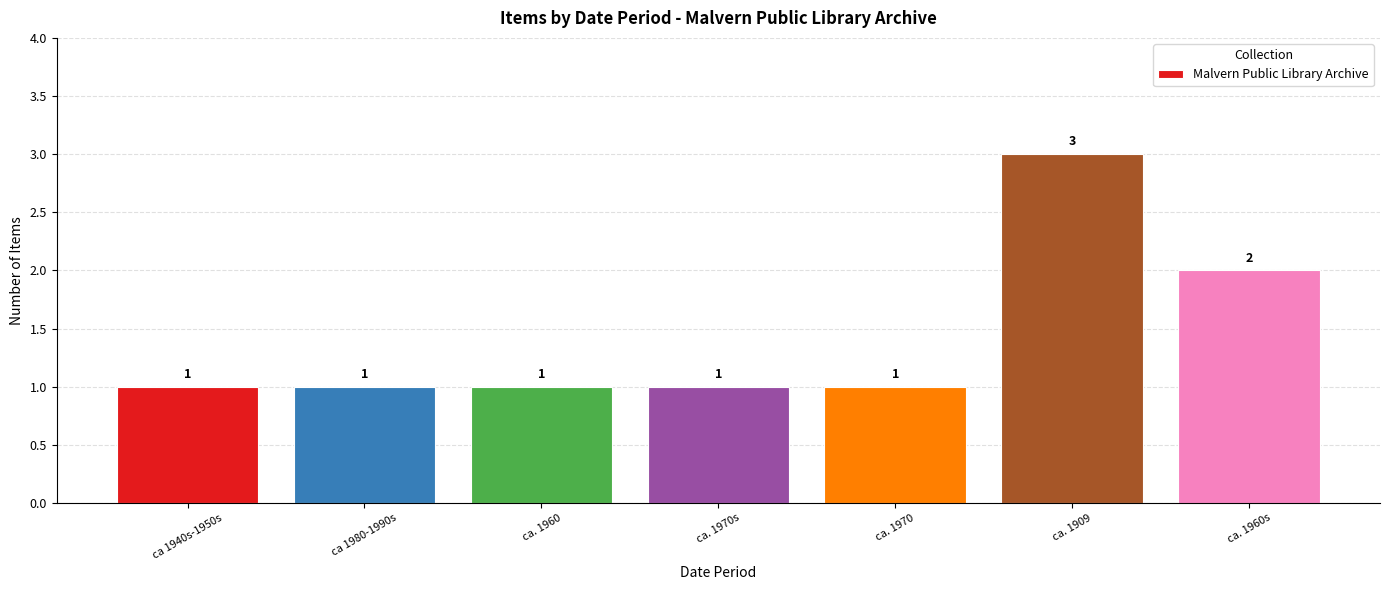

Reading left to right, extract all data points from this chart.

ca 1940s-1950s=1	ca 1980-1990s=1	ca. 1960=1	ca. 1970s=1	ca. 1970=1	ca. 1909=3	ca. 1960s=2